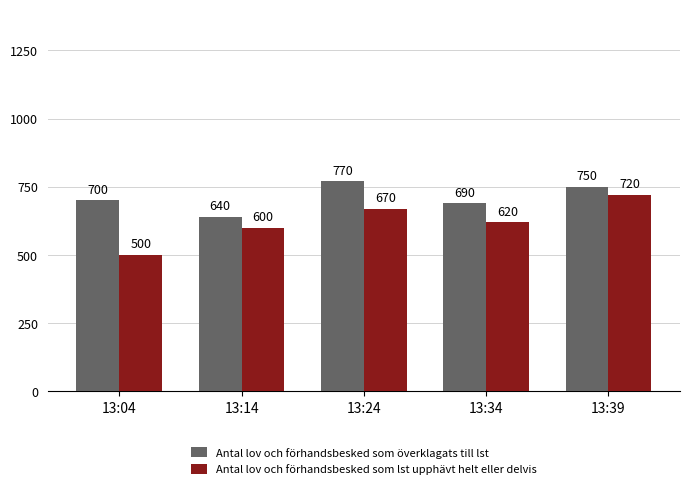

What is the sum of the Antal lov och förhandsbesked som lst upphävt helt eller delvis values at 13:39 and 13:04?

1220